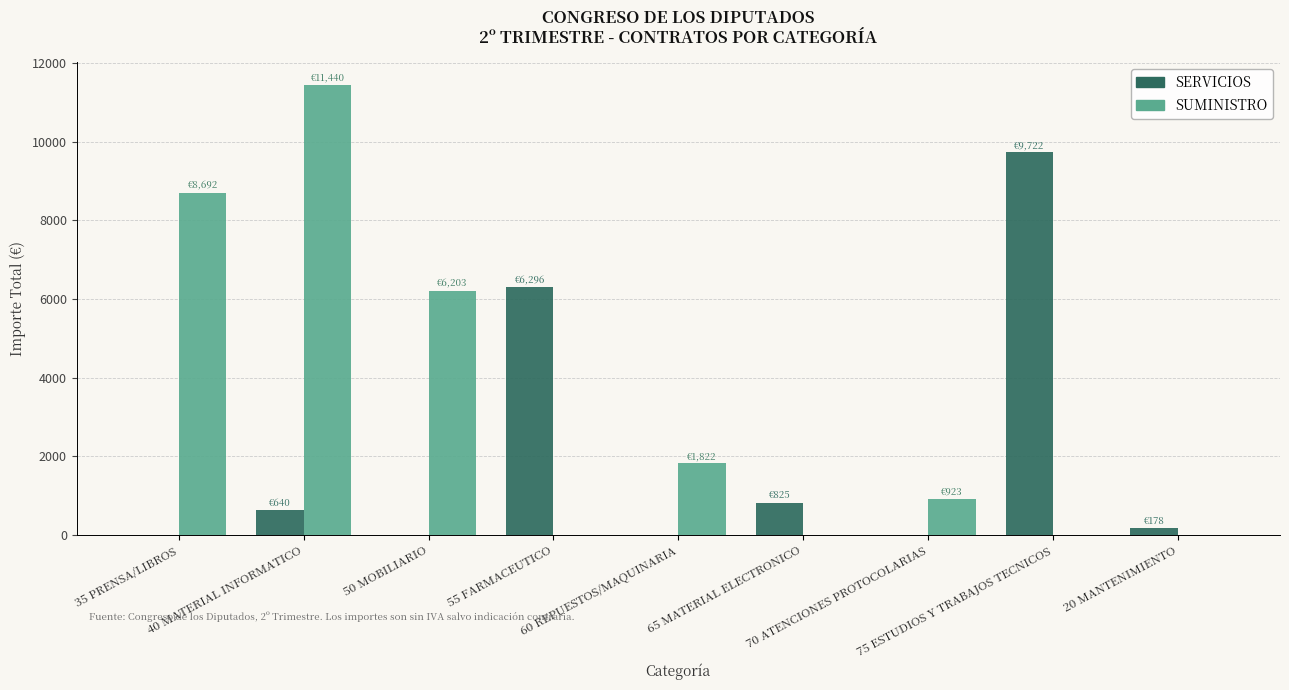

Are the bars grouped side by side (vs. stacked)?

Yes